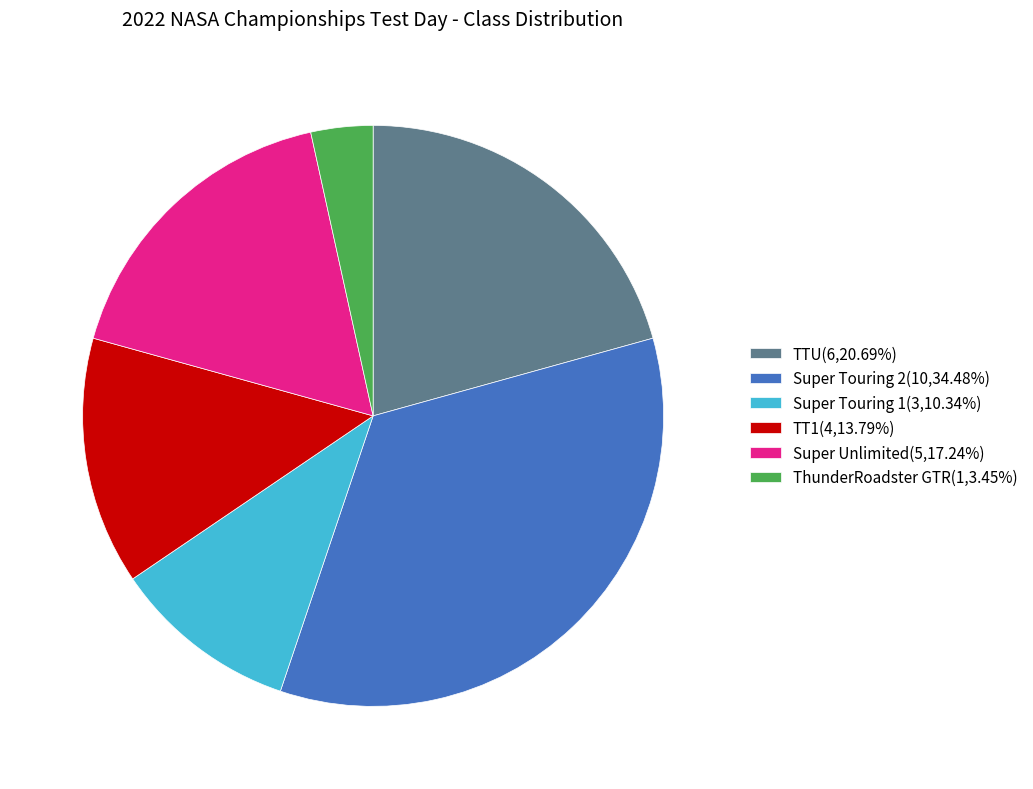

Is there a majority slice in this chart?

No